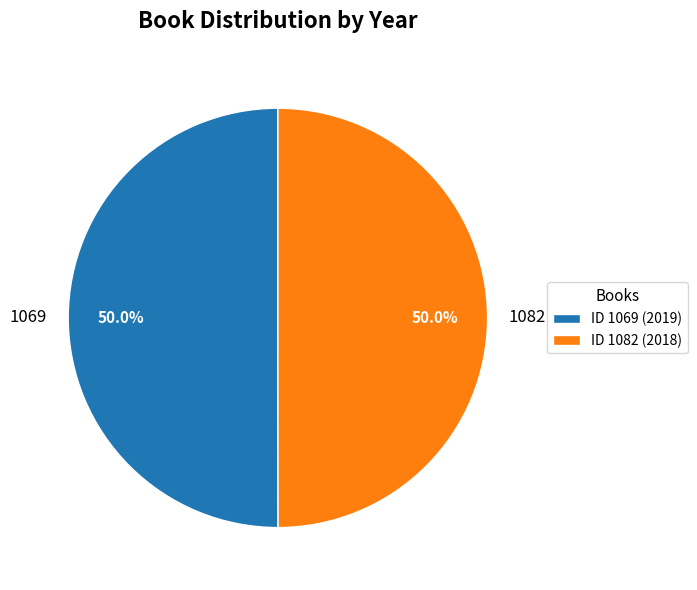

What is the ratio of the value at 1069 to the value at 1082?

1.0